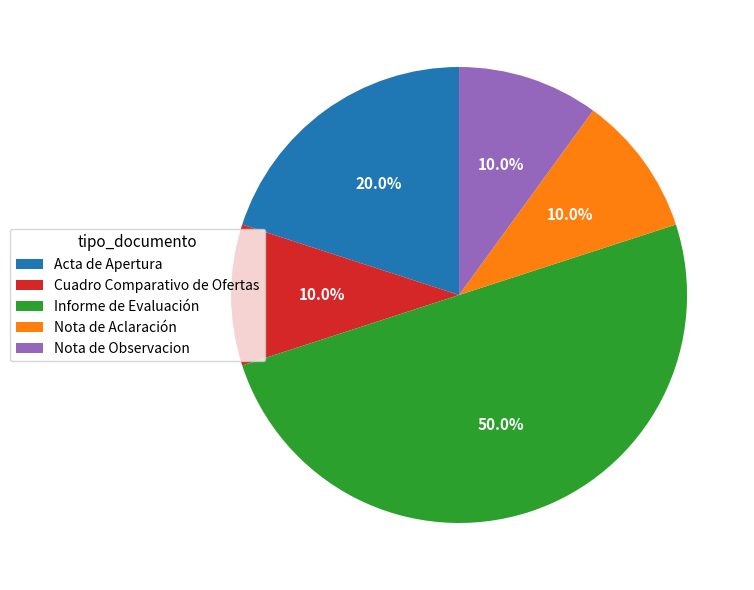

Count the number of slices in the pie.

5